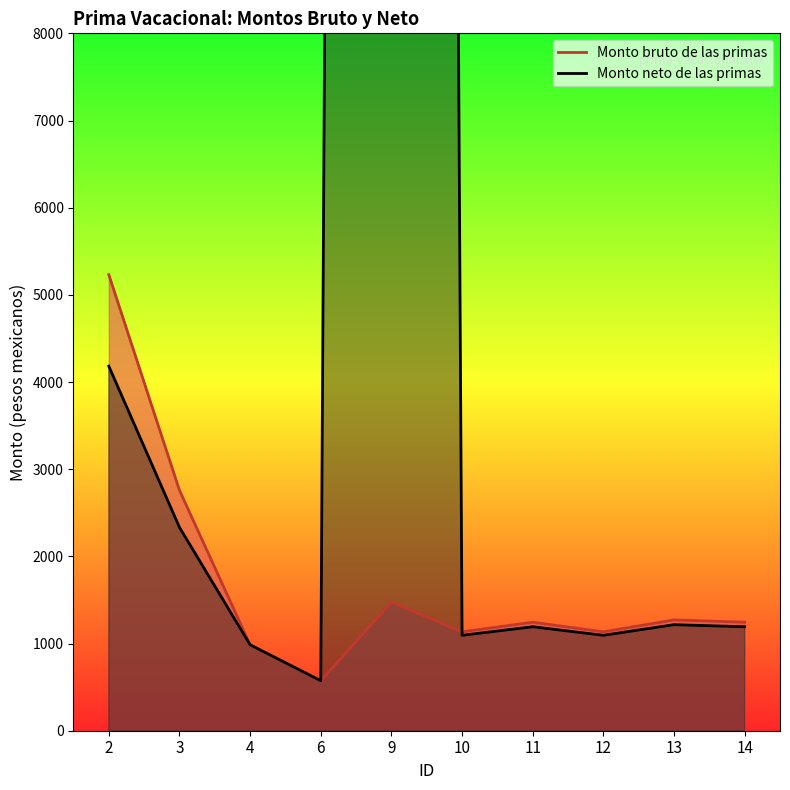

Between 12 and 6, which is larger?

12